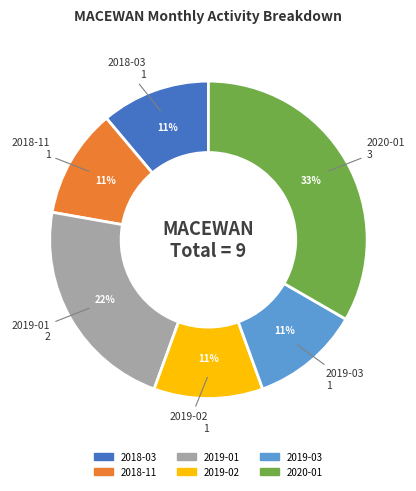

True or false: 2018-11 accounts for 11% of the total.

True